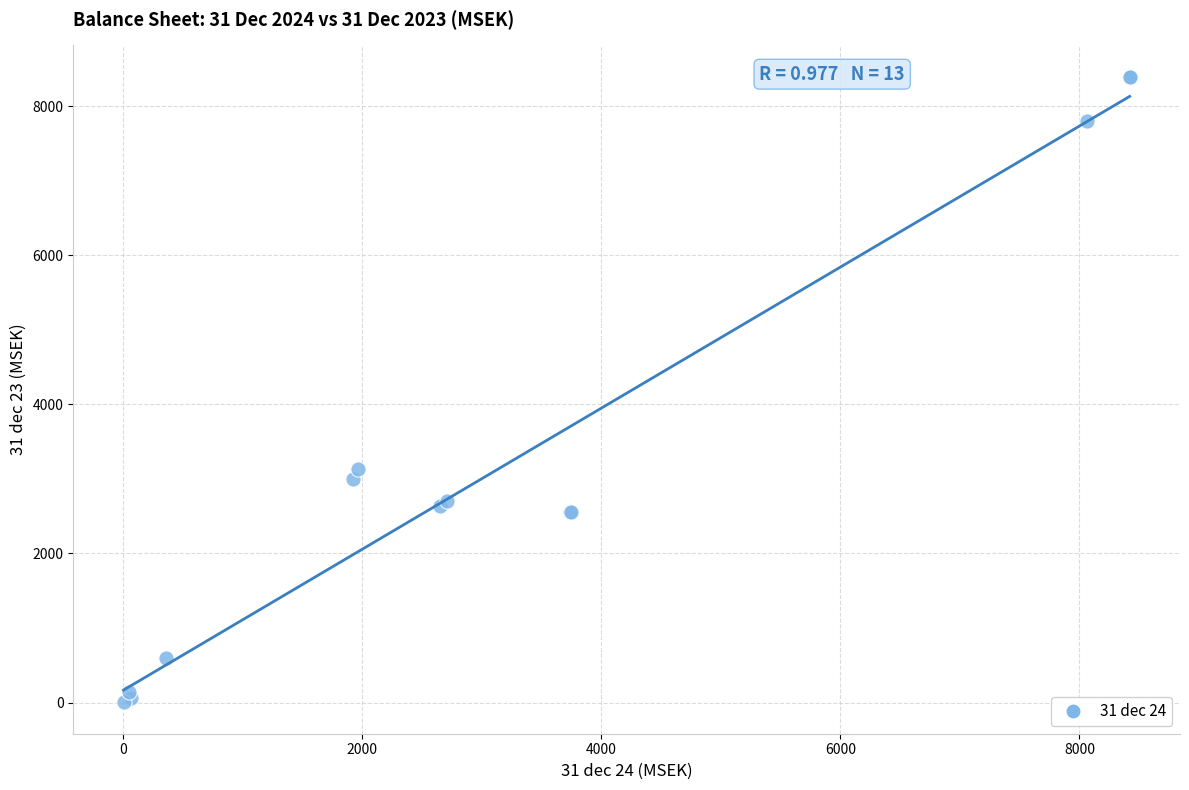

What Y value in the scatter plot is closest to 4199?

3131